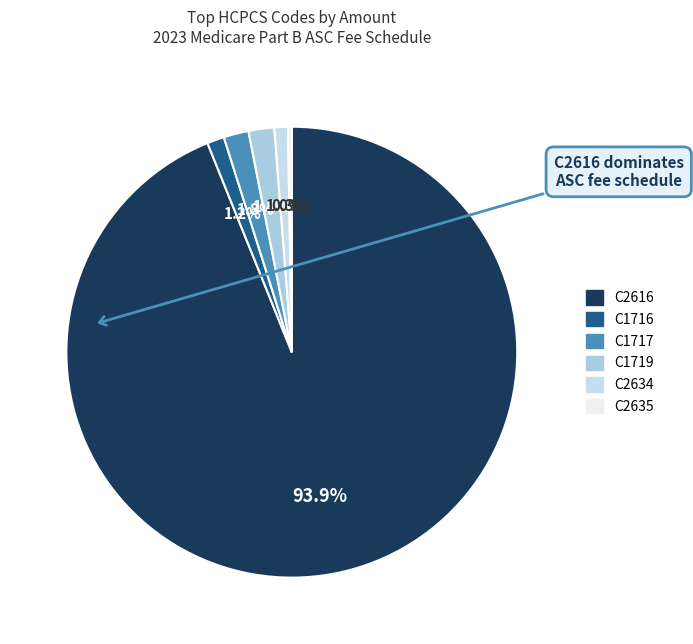

How many segments does this pie chart have?

6